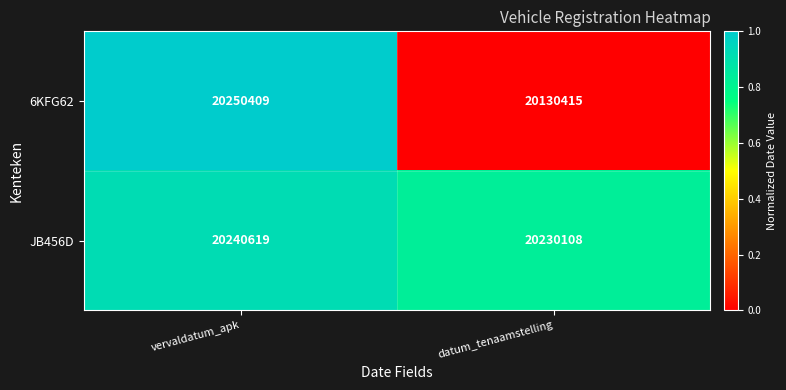

List the series in order of their peak value, lowest first.

JB456D, 6KFG62